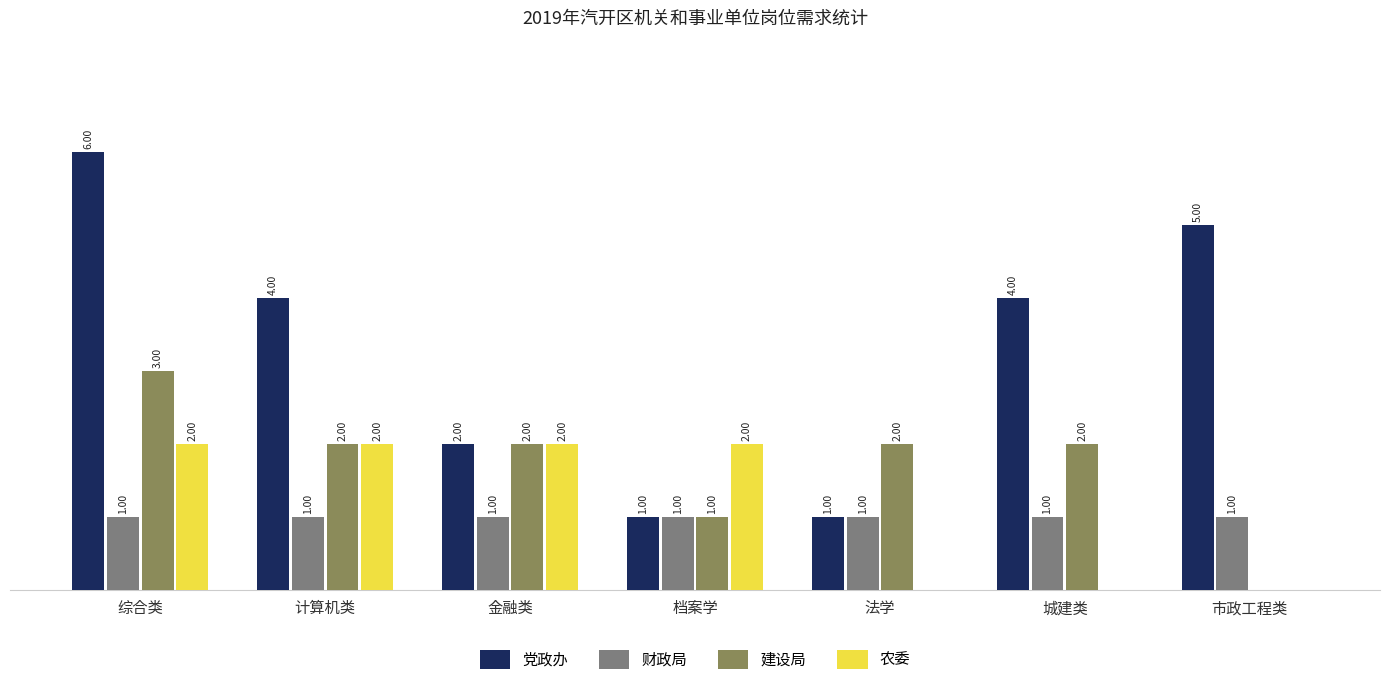

Which series has the largest total across all categories?

党政办